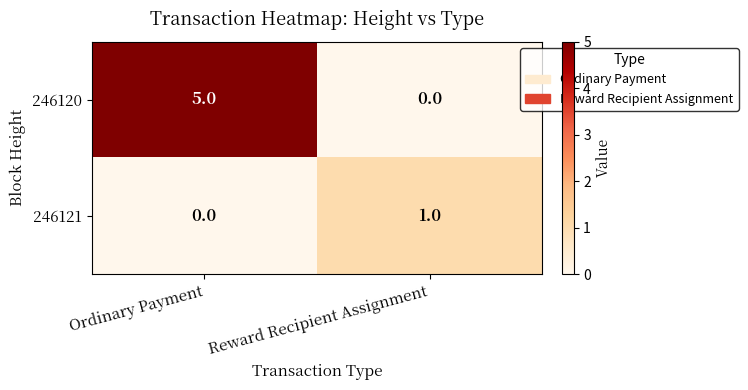

At which category is the sum across all series the highest?

Ordinary Payment